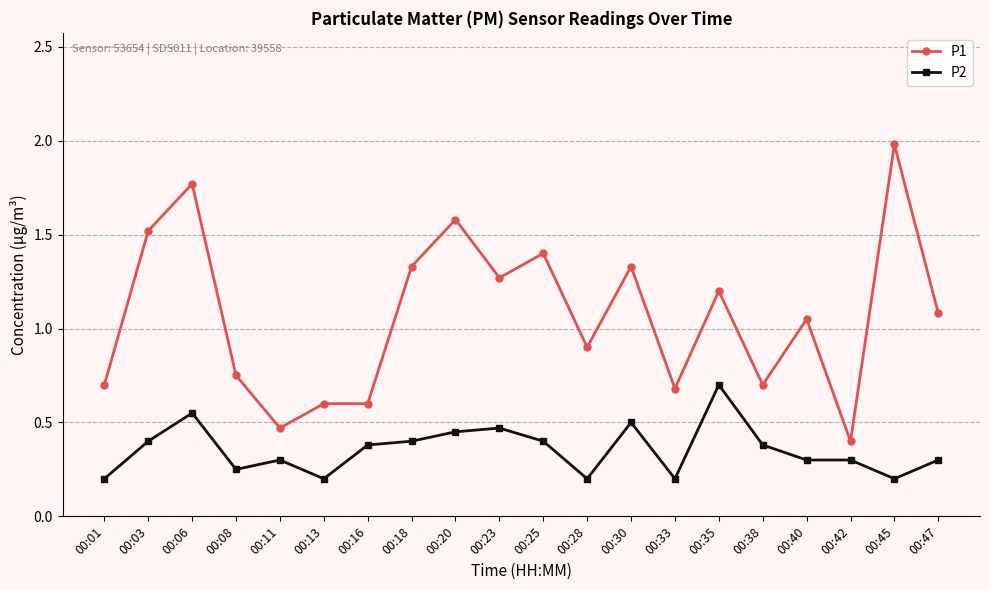

Does the chart display data point markers on the line(s)?

Yes